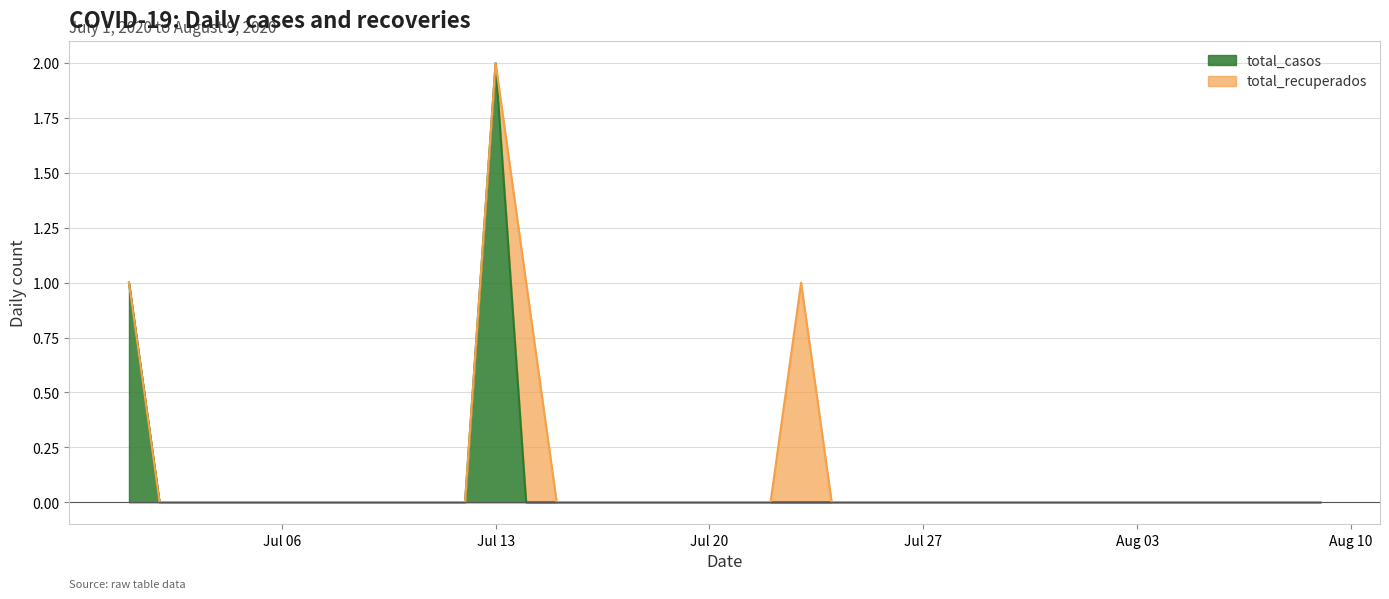

Does the chart display data point markers on the line(s)?

No